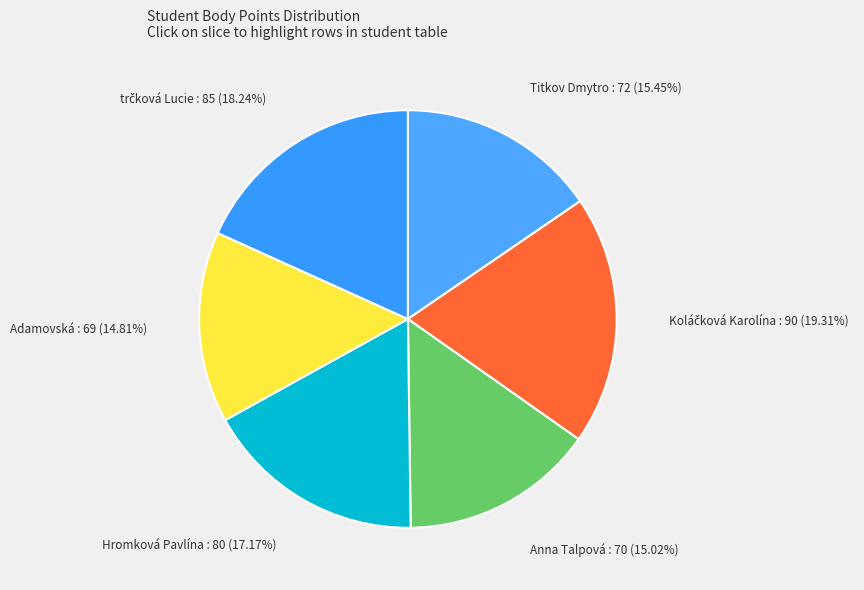

To the nearest percent, what is the average slice percentage?

17%